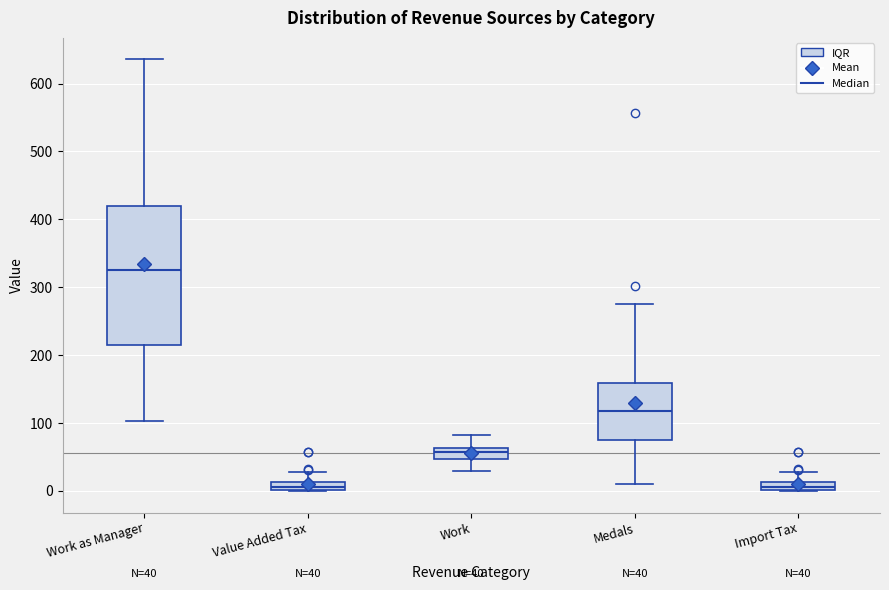

Comparing the boxes themselves (not the whiskers), which one is the tallest?

Work as Manager